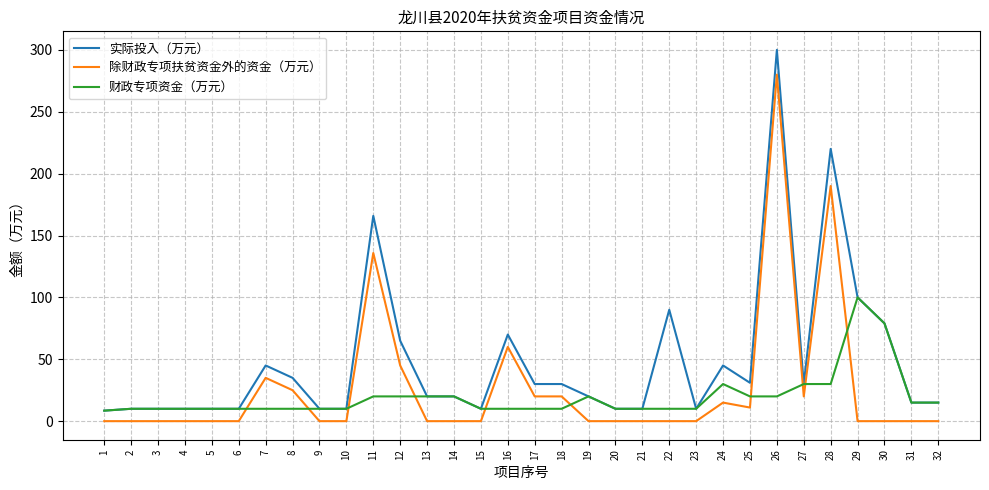

Rank the series by their average value, from lowest to highest.

财政专项资金（万元）, 除财政专项扶贫资金外的资金（万元）, 实际投入（万元）